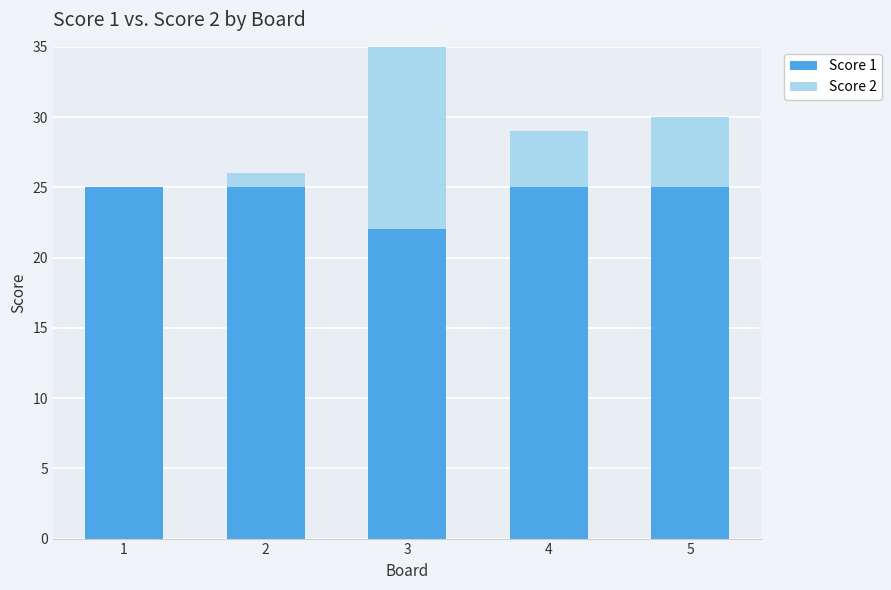

Is it true that Score 1 equals 25 at 5?

True